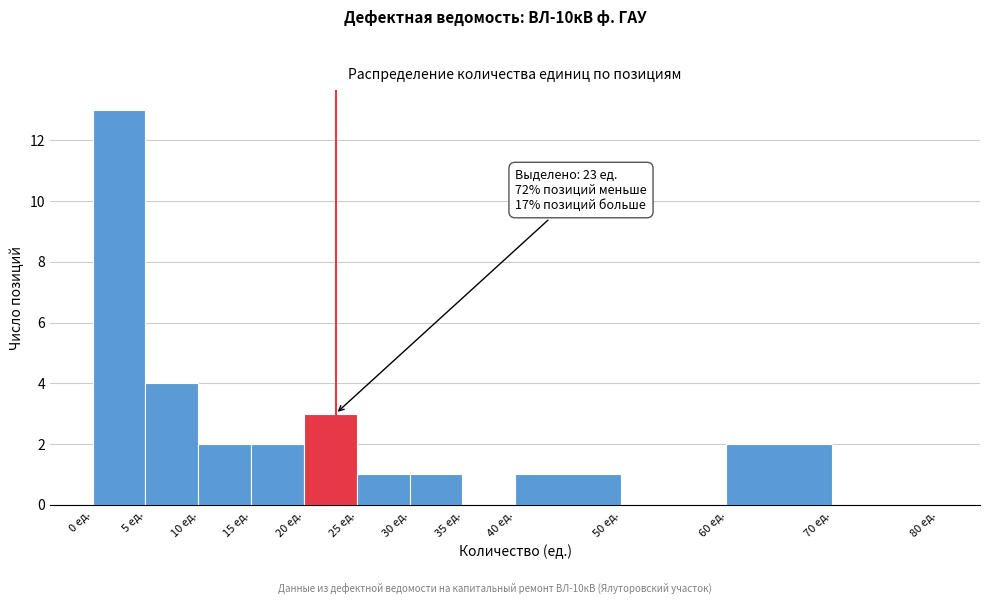

Over which range of the x-axis is the bar tallest?

0 to 5